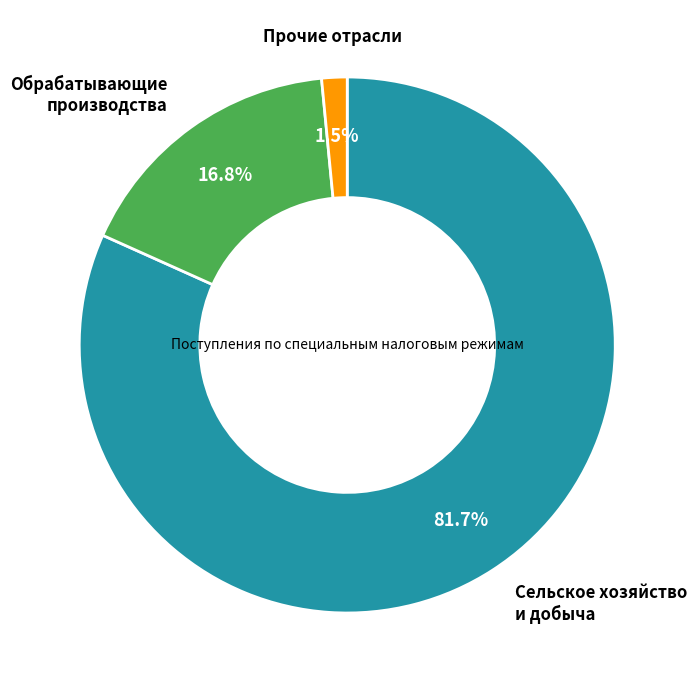

Is there a majority slice in this chart?

Yes